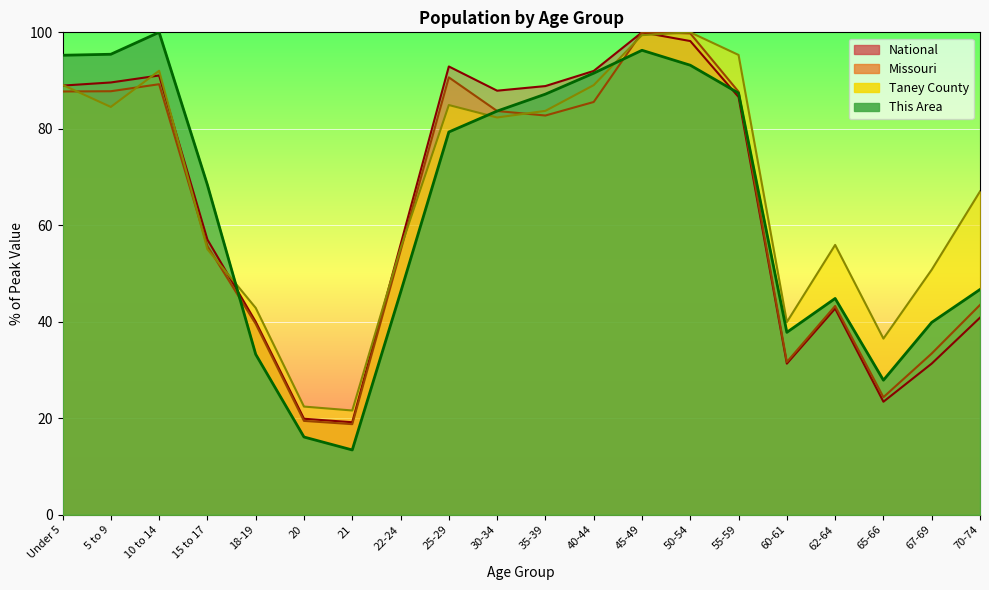

Where is Taney County nearest to the value 60?

62-64